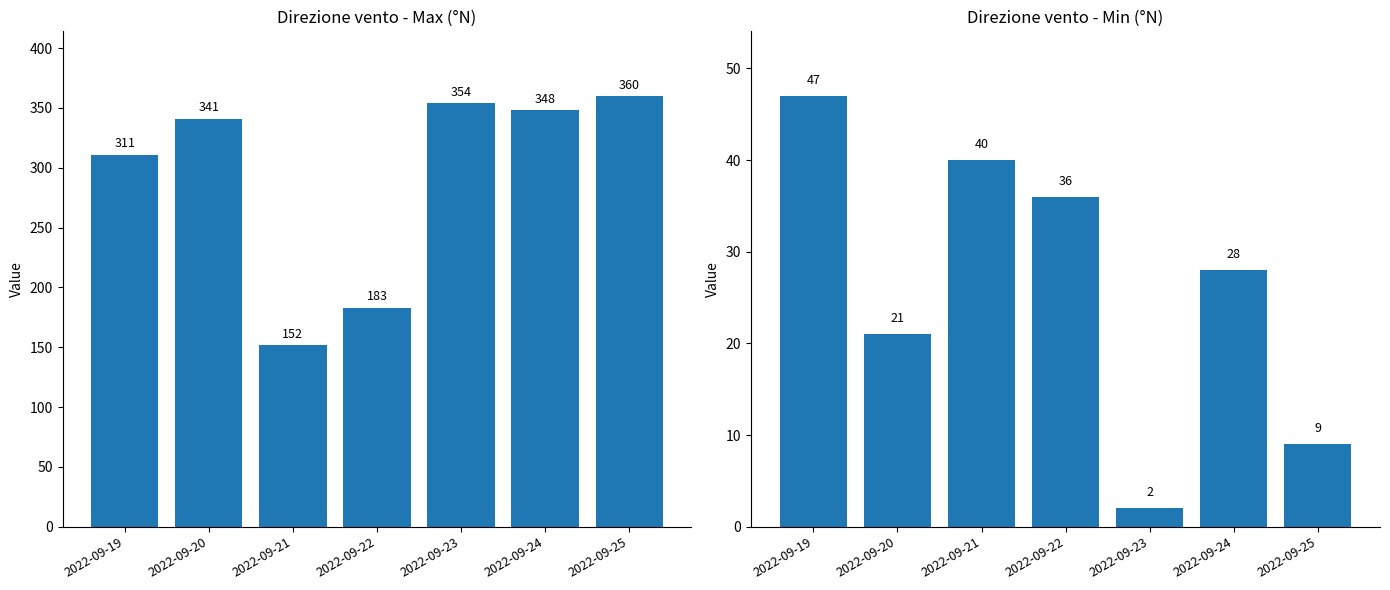

The value of Min (°N) at 2022-09-22 is 36. True or false?

True